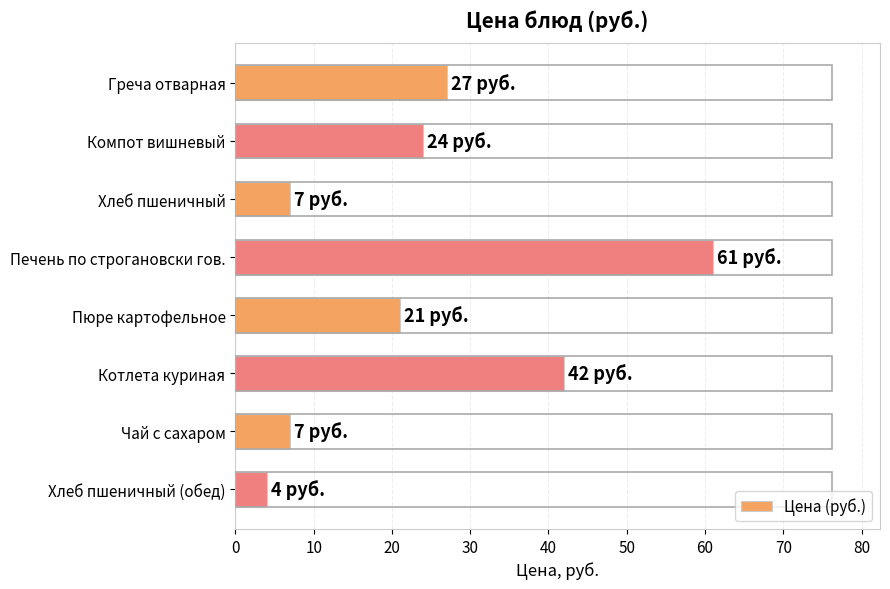

Reading bottom to top, extract all data points from this chart.

4	7	42	21	61	7	24	27